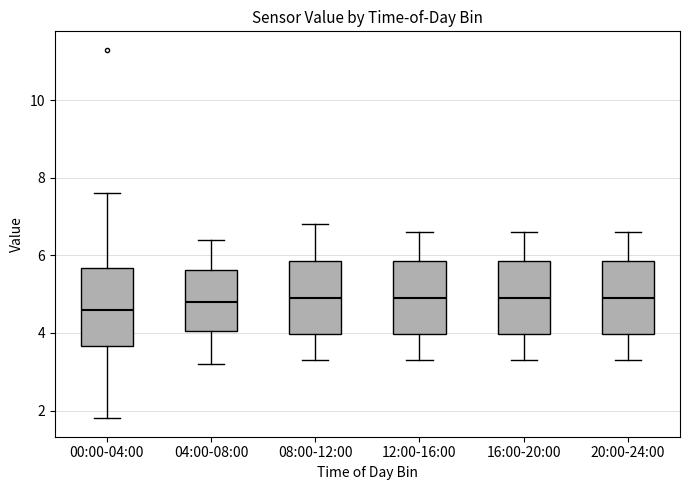

Reading left to right, transcribe this box plot: for each box, give where its median line is, the range the box spans, and where its two whiskers end, as read against the y-axis. The values are not printed on the chart, so give them approximately, as read against the axis.

00:00-04:00: median 4.6, box 3.6 to 5.6, whiskers 1.8 to 7.6
04:00-08:00: median 4.8, box 4.0 to 5.6, whiskers 3.2 to 6.4
08:00-12:00: median 5.0, box 4.0 to 5.8, whiskers 3.4 to 6.8
12:00-16:00: median 5.0, box 4.0 to 5.8, whiskers 3.4 to 6.6
16:00-20:00: median 5.0, box 4.0 to 5.8, whiskers 3.4 to 6.6
20:00-24:00: median 5.0, box 4.0 to 5.8, whiskers 3.4 to 6.6